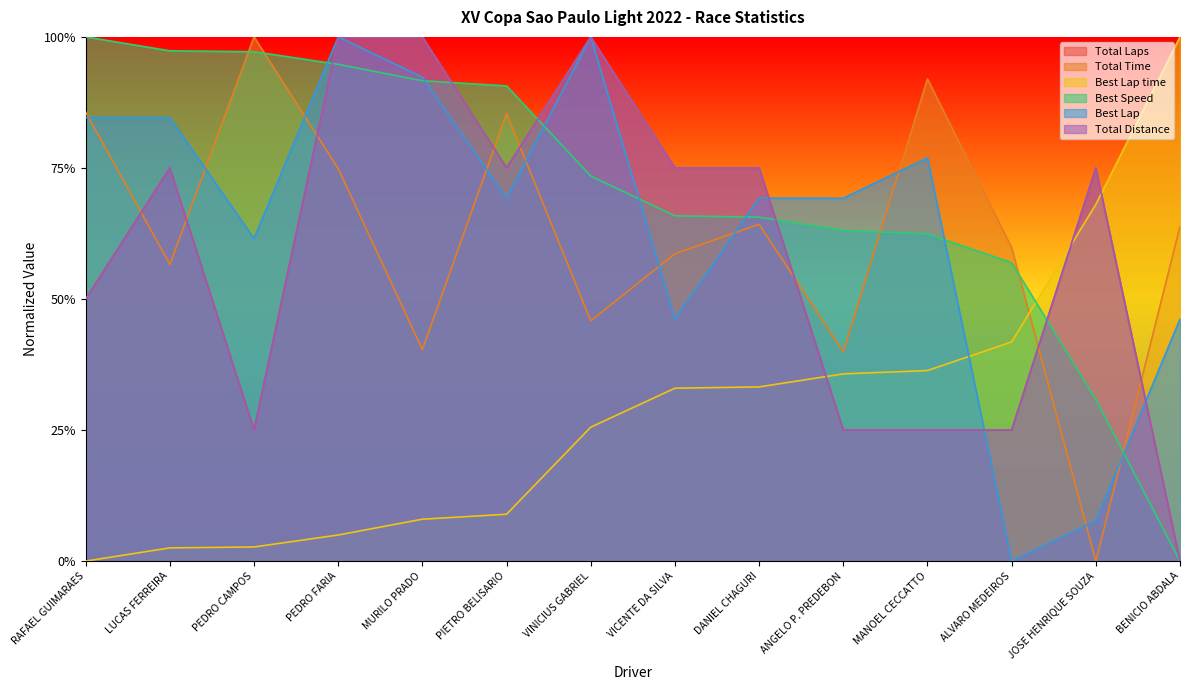

What is the difference between the Total Time values at MANOEL CECCATTO and LUCAS FERREIRA?

0.4